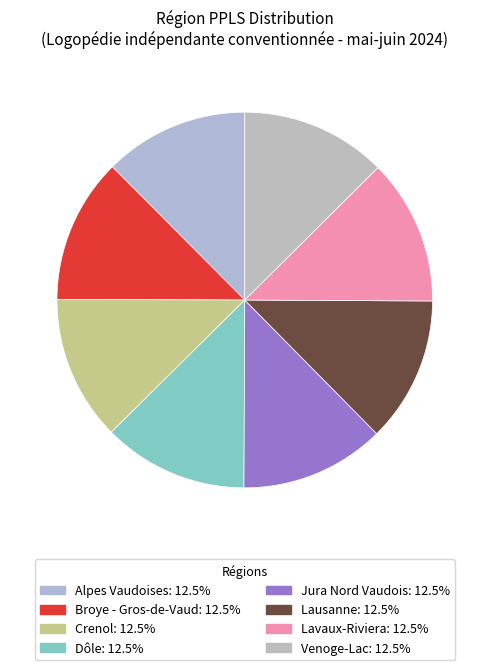

What percentage is the Alpes Vaudoises slice, to the nearest percent?

12%